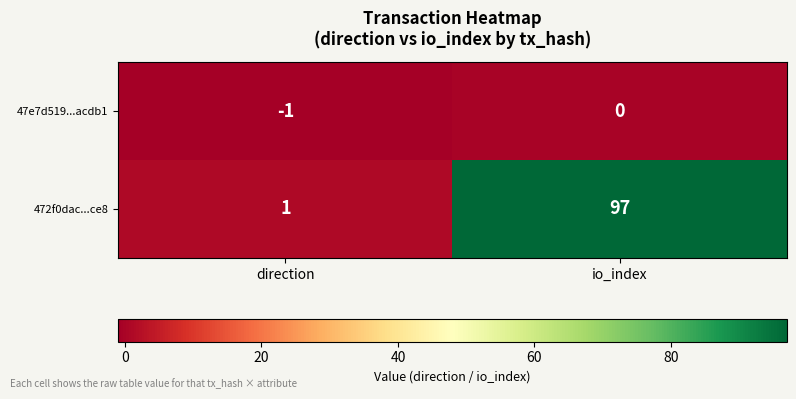

The 47e7d519...acdb1 series shows -1 at direction. True or false?

True